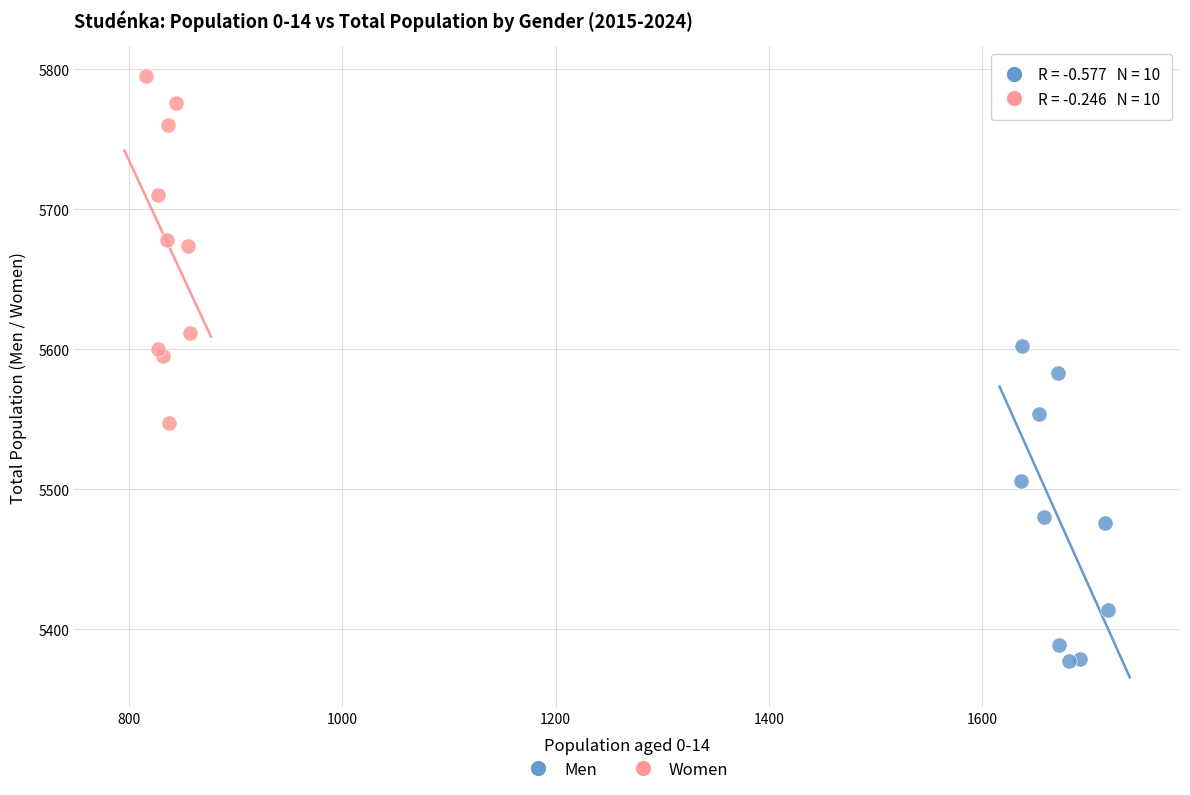

Which series has the widest spread of Y values?

Women